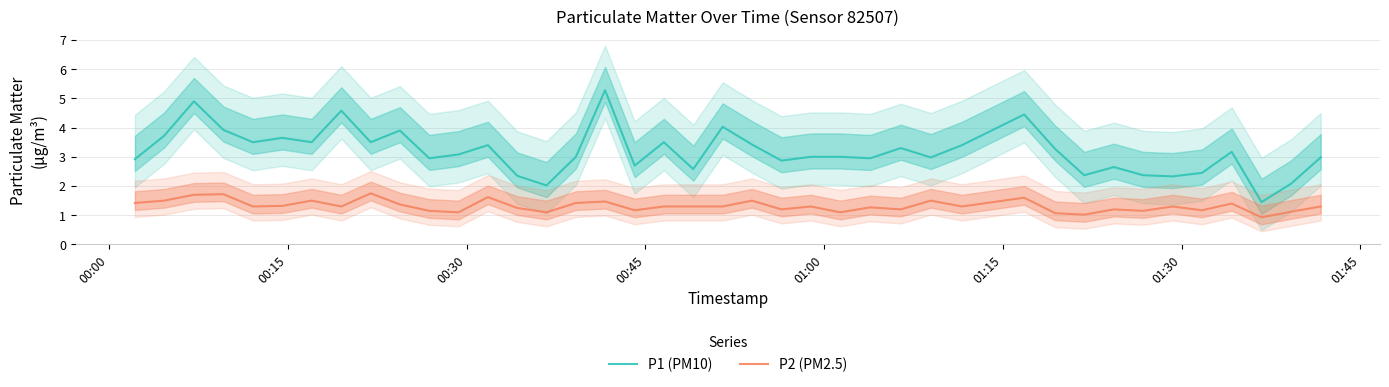

List the series in order of their overall mean, lowest first.

P2 (PM2.5), P1 (PM10)